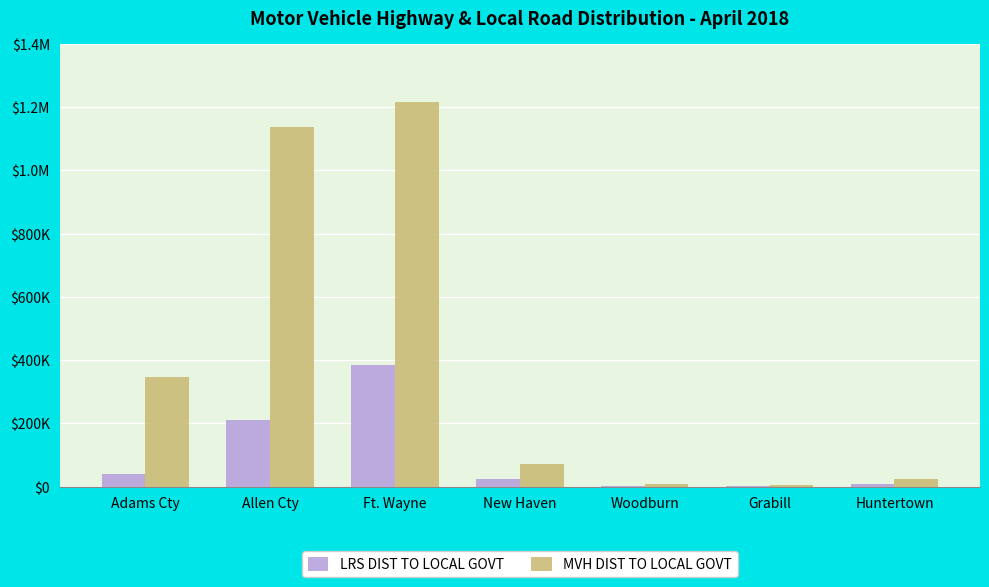

What are all the series names shown in the legend?

LRS DIST TO LOCAL GOVT, MVH DIST TO LOCAL GOVT